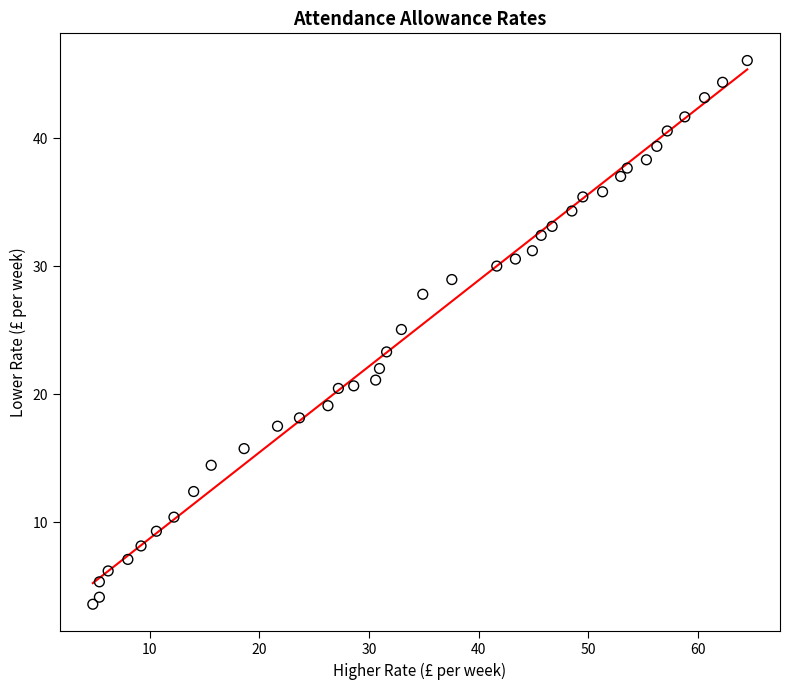

What is the range of X values (max minus min)?

59.7